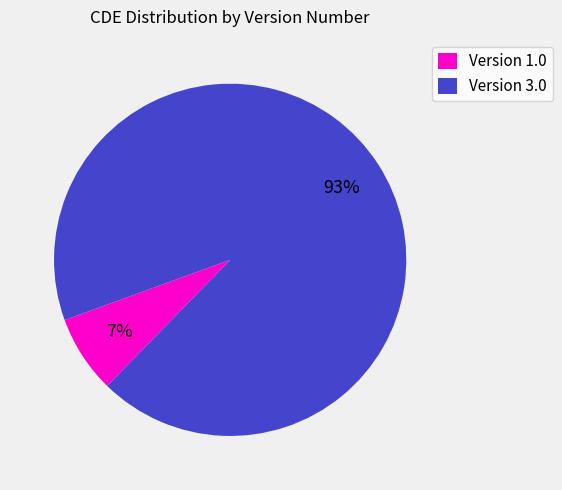

How many segments does this pie chart have?

2